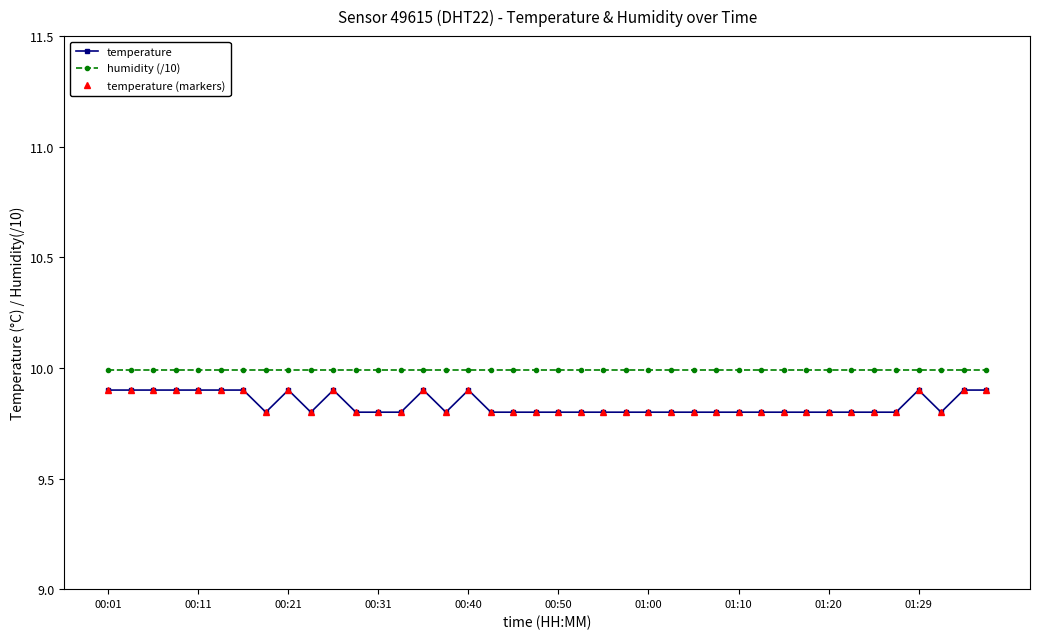

Where is temperature (markers) nearest to the value 9?

01:10